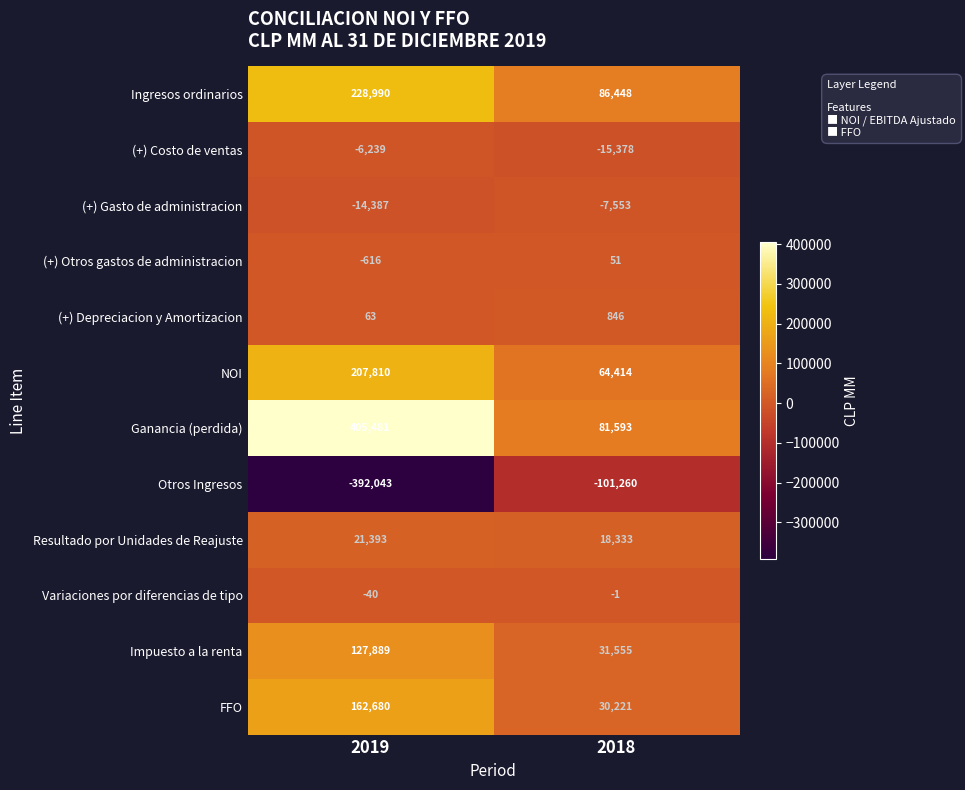

Which series has the widest spread of values?

Ganancia (perdida)